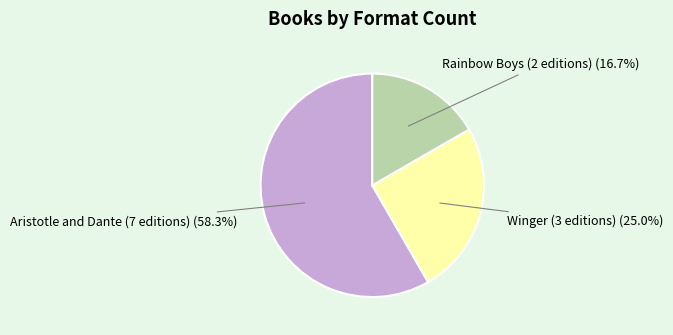

Is there a majority slice in this chart?

Yes